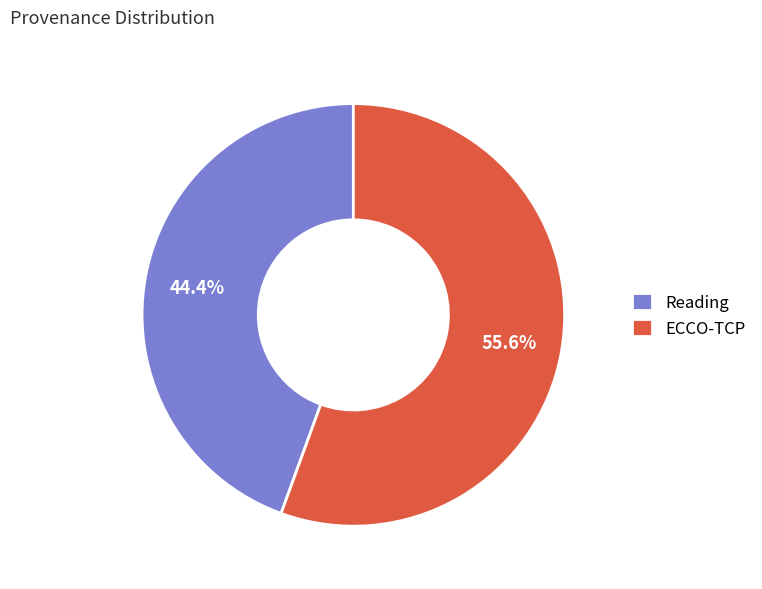

To the nearest percent, what percentage of the pie is ECCO-TCP?

56%